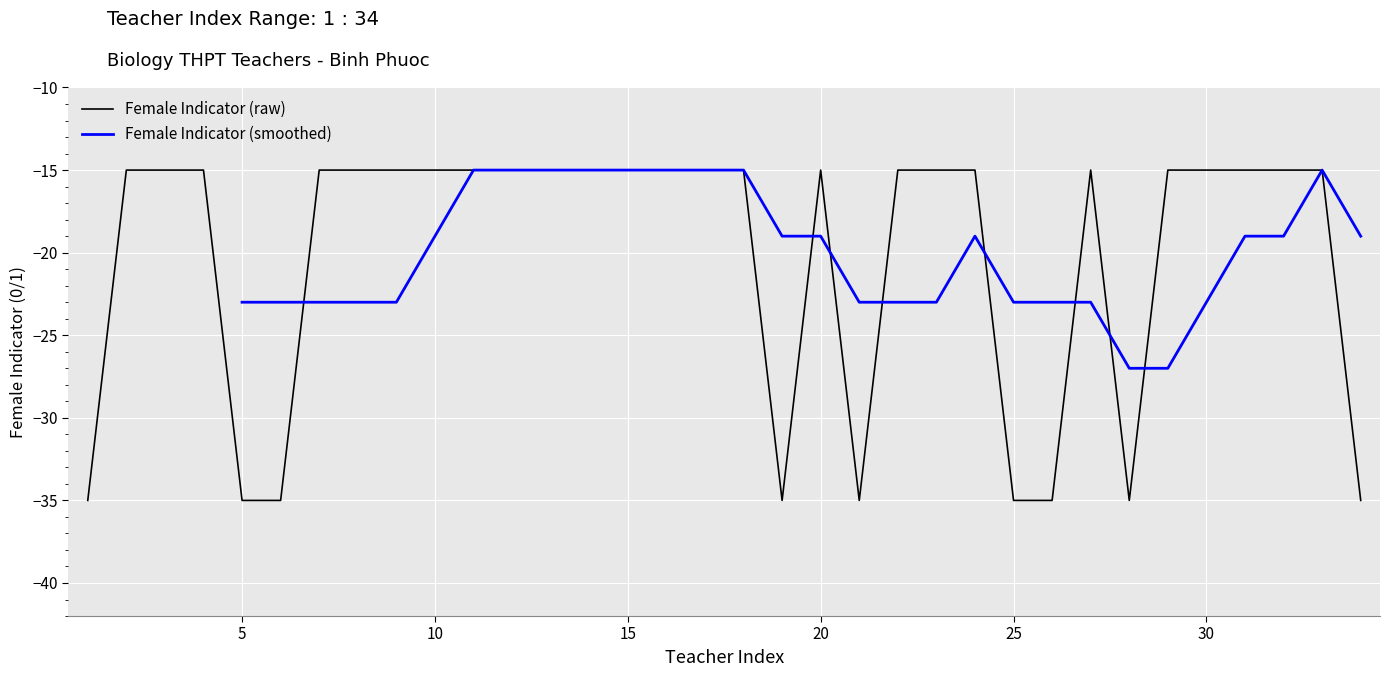

Reading left to right, list all the values displayed in this chart.

1=-35	2=-15	3=-15	4=-15	5=-35	6=-35	7=-15	8=-15	9=-15	10=-15	11=-15	12=-15	13=-15	14=-15	15=-15	16=-15	17=-15	18=-15	19=-35	20=-15	21=-35	22=-15	23=-15	24=-15	25=-35	26=-35	27=-15	28=-35	29=-15	30=-15	31=-15	32=-15	33=-15	34=-35